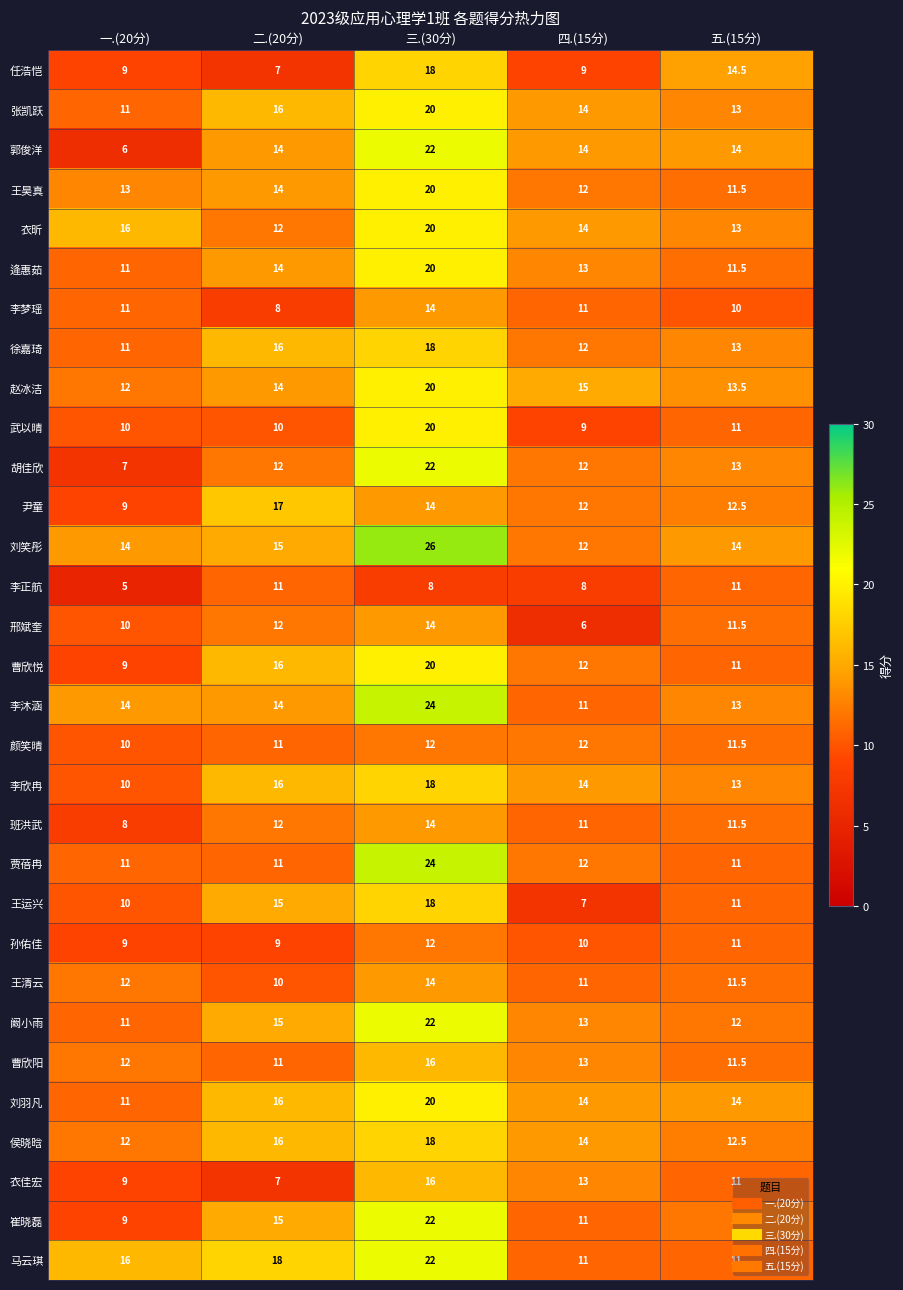

Which category has the highest value across all series?

三.(30分)